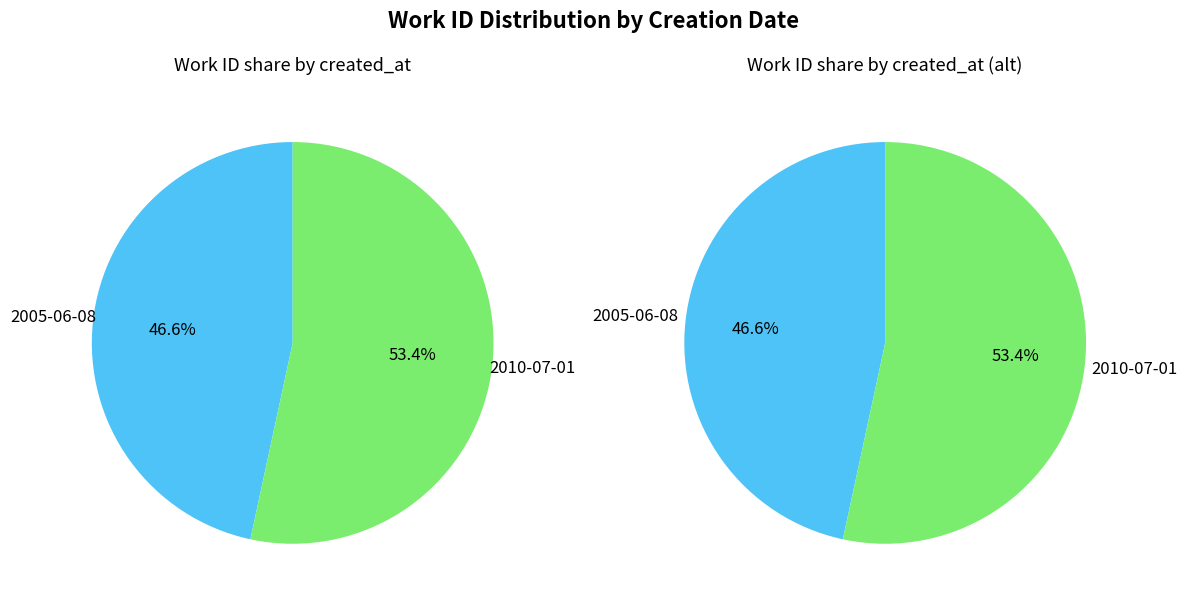

Is the sum of 2010-07-01 and 2005-06-08 greater than half?

Yes